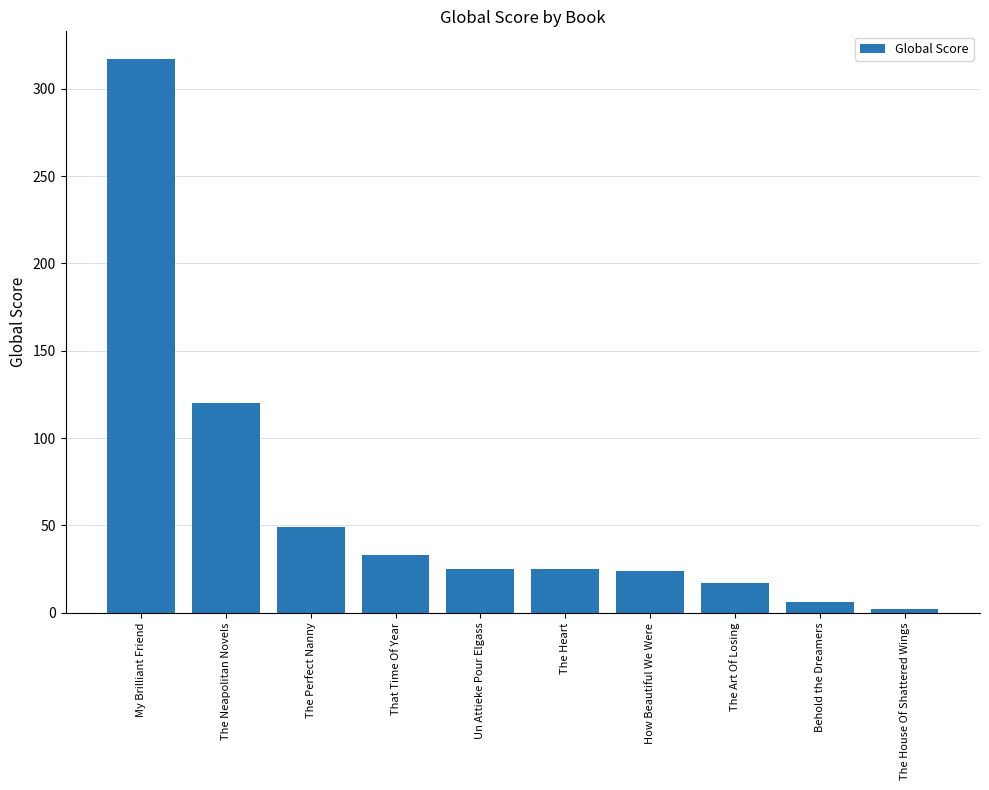

The chart shows a value of 14 at The Perfect Nanny. True or false?

False